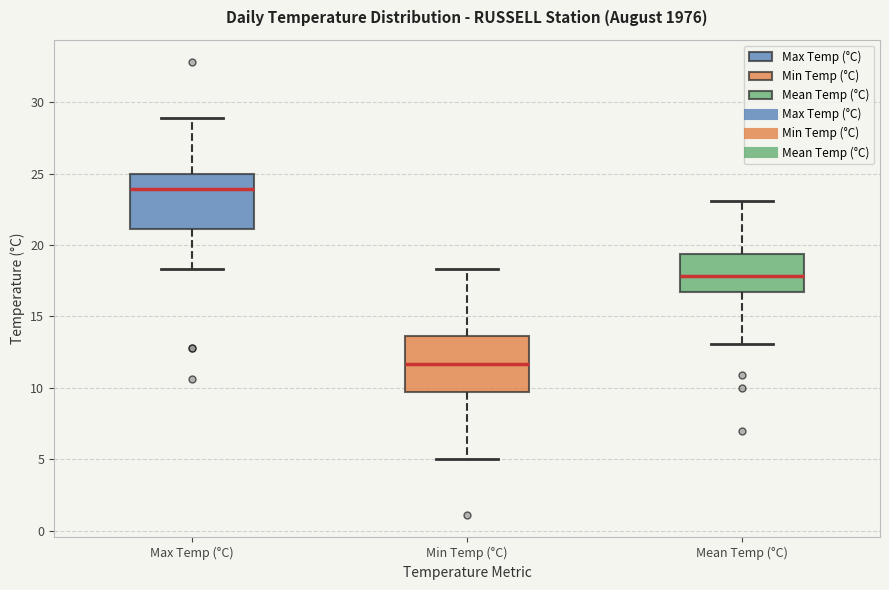

Which box's median line is the highest?

Max Temp (°C)